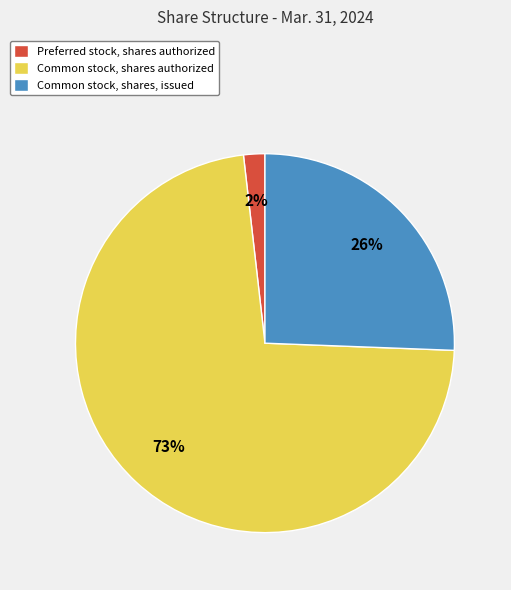

Between Preferred stock, shares authorized and Common stock, shares, issued, which is larger?

Common stock, shares, issued